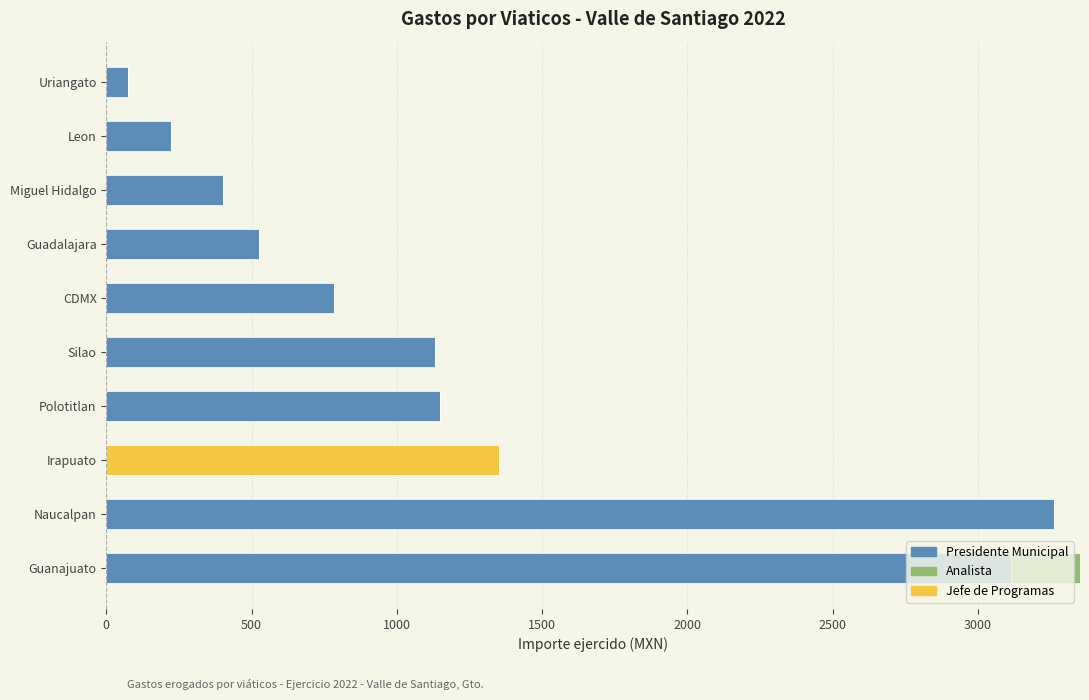

What is the sum of the Presidente Municipal values at CDMX and Miguel Hidalgo?

1187